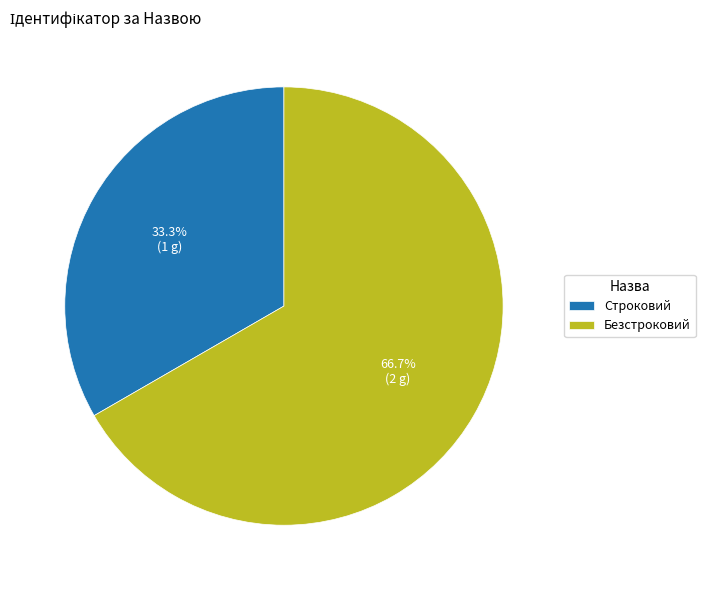

What is the ratio of the value at Безстроковий to the value at Строковий?

2.0